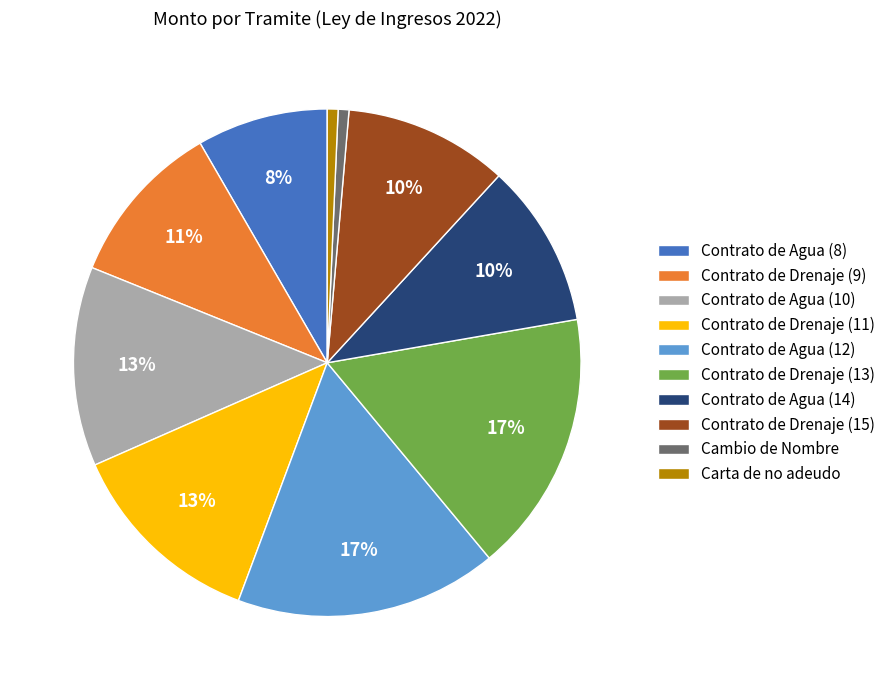

How many segments does this pie chart have?

10